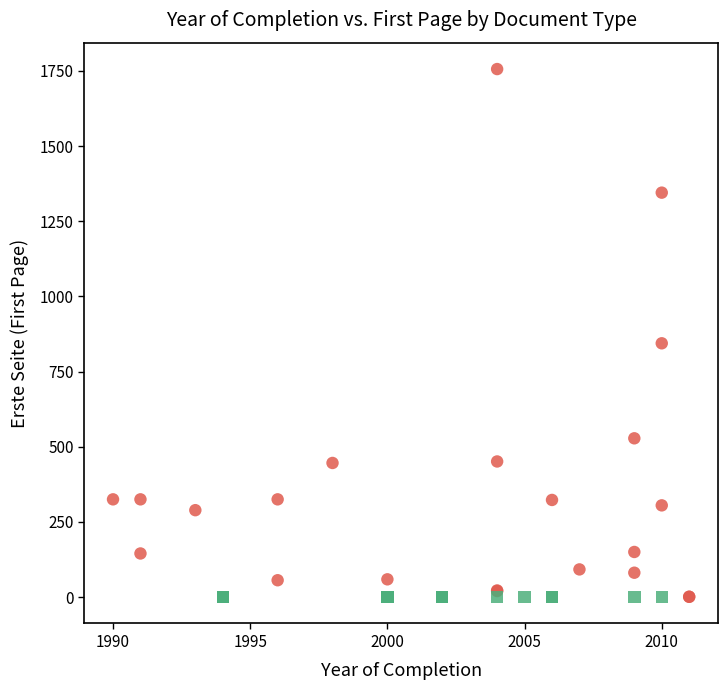

Which series reaches the maximum Y coordinate?

Article